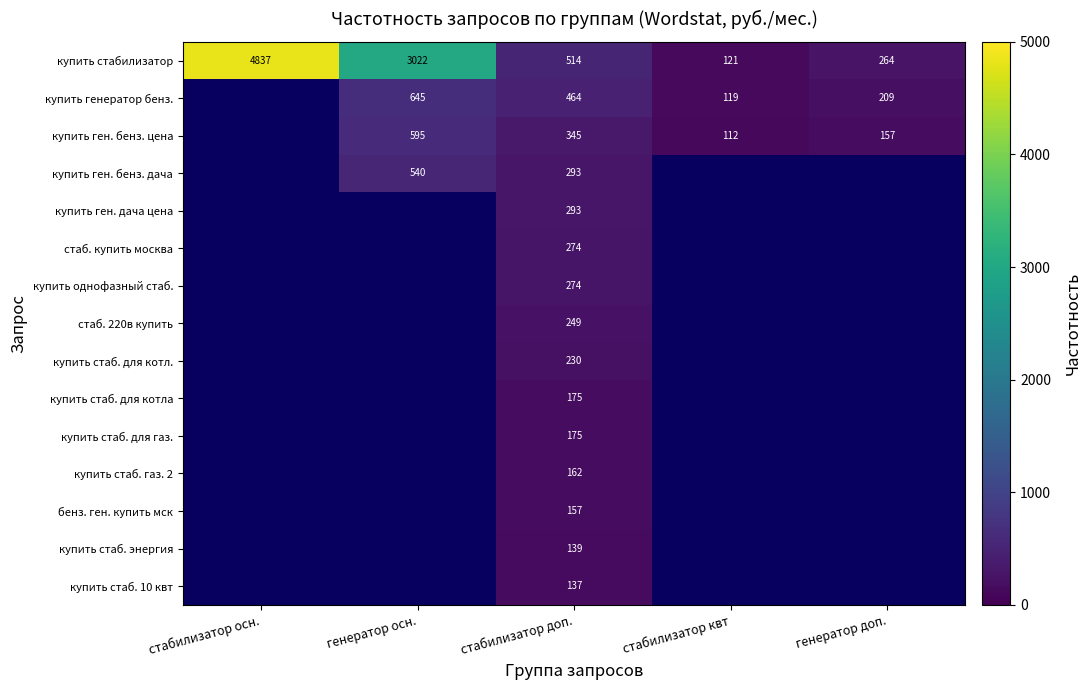

At which category is the sum across all series the highest?

стабилизатор доп.